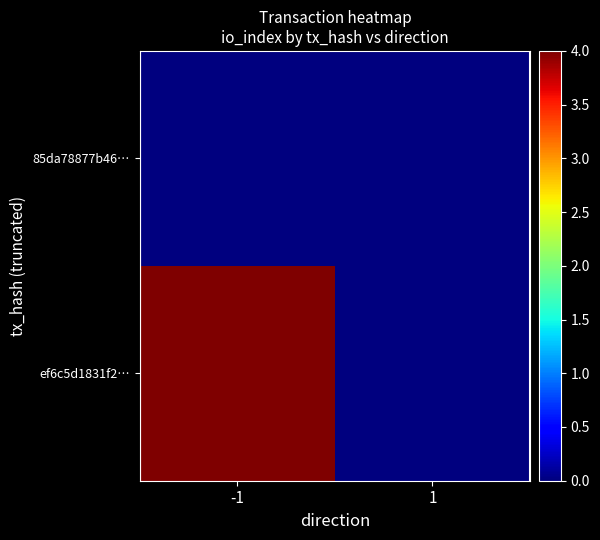

At how many categories does at least one series exceed 1?

1